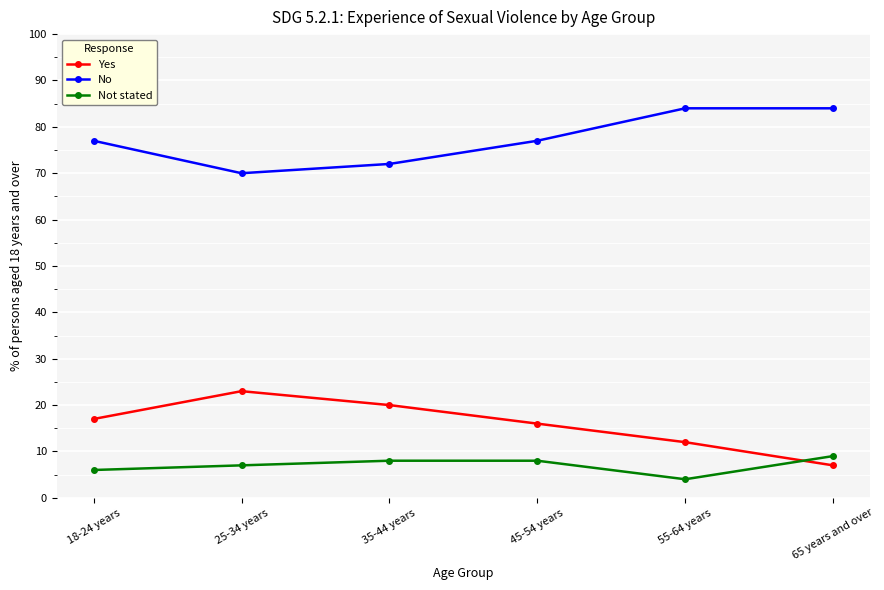

At how many categories does at least one series exceed 61?

6